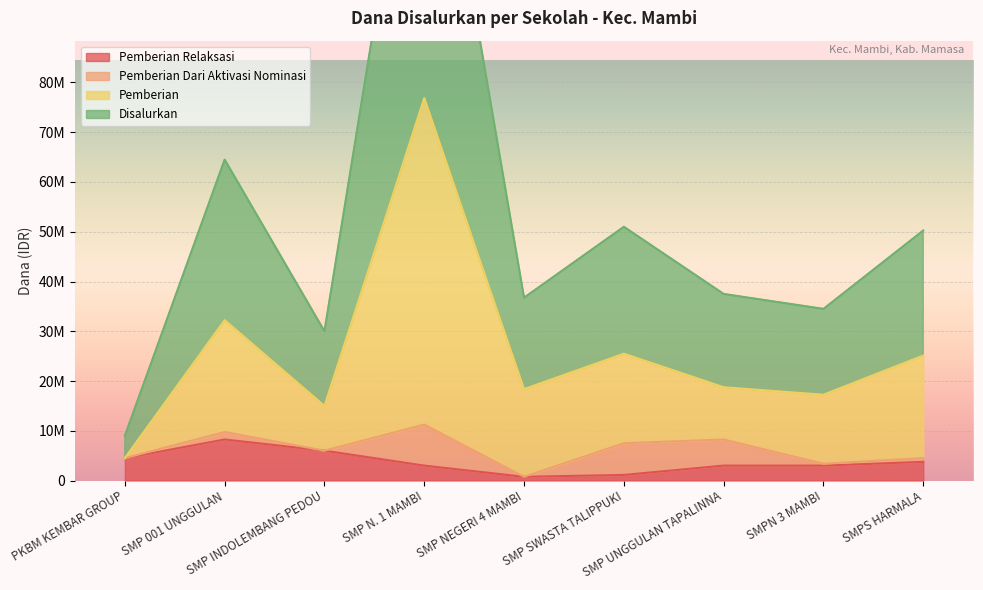

Which series has the widest spread of values?

Disalurkan